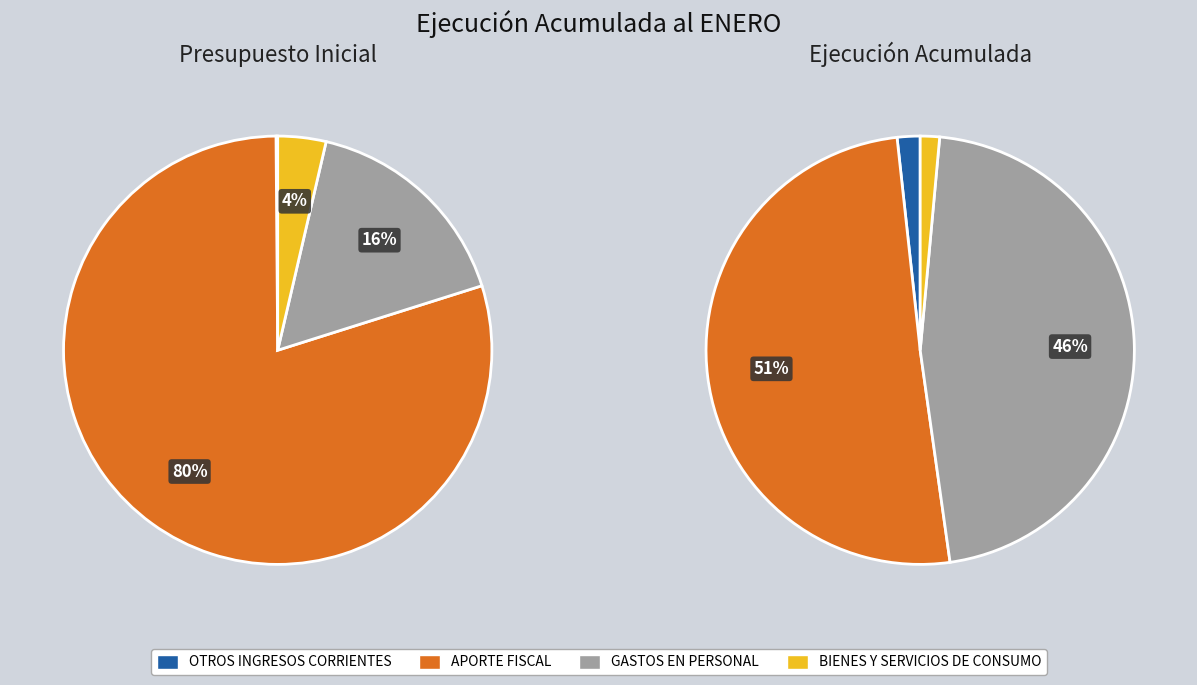

To the nearest percent, what portion does APORTE FISCAL represent?

51%